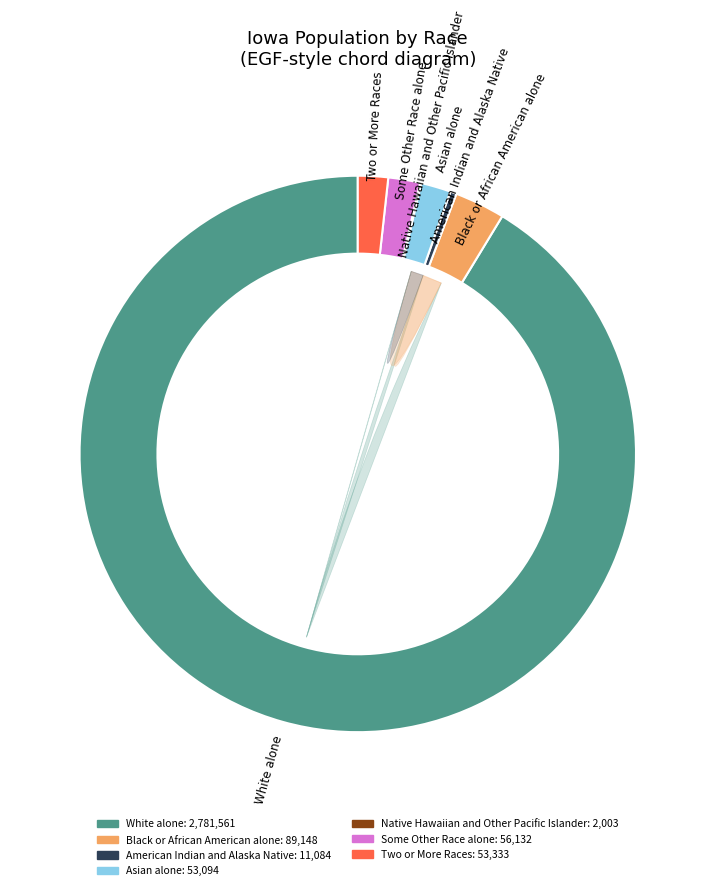

Which slice represents more than half of the pie?

White alone